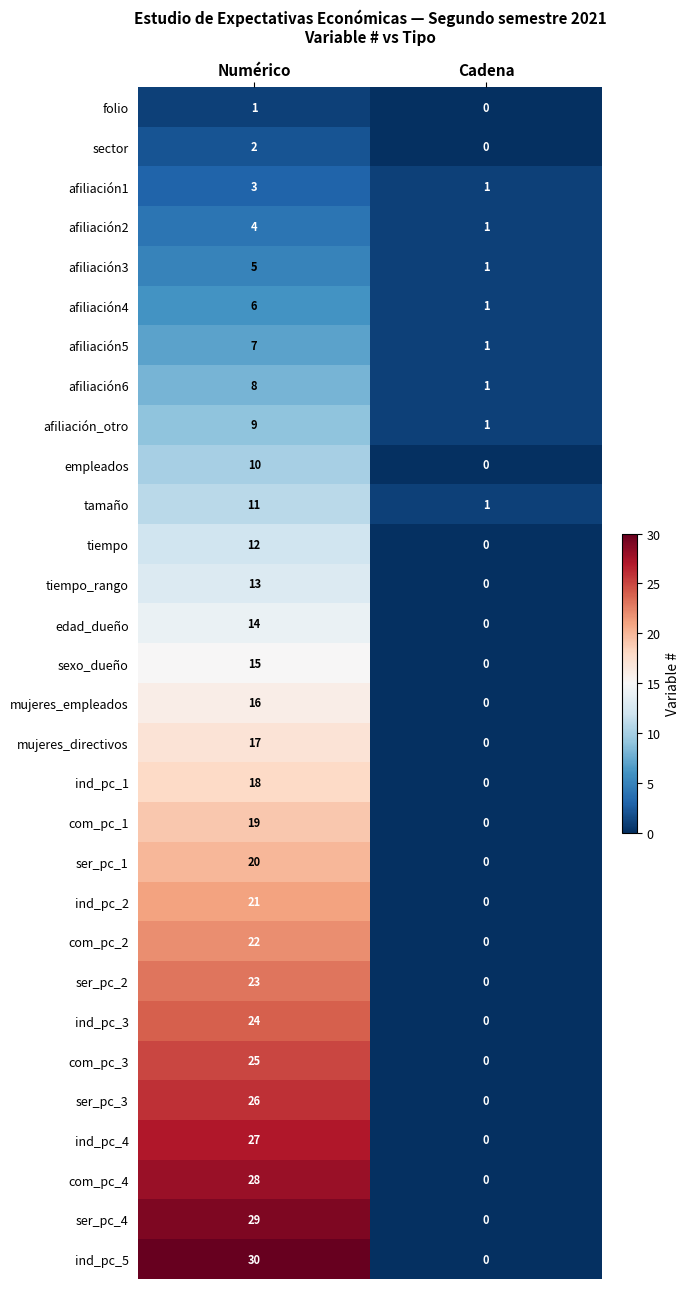

What value does the afiliación6 series have at Numérico?

8